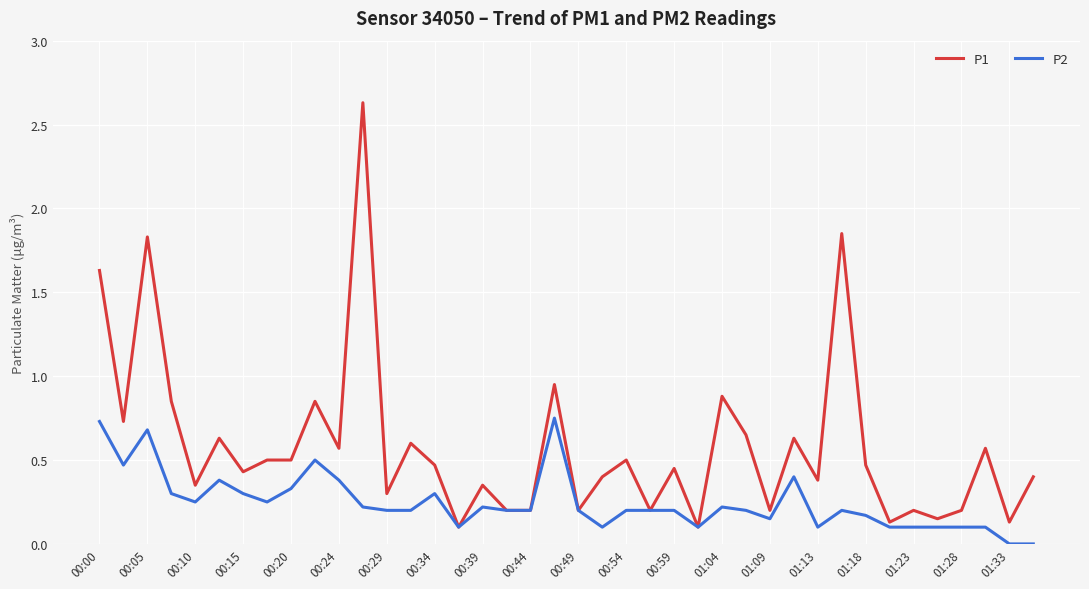

How many lines are shown in the chart?

2